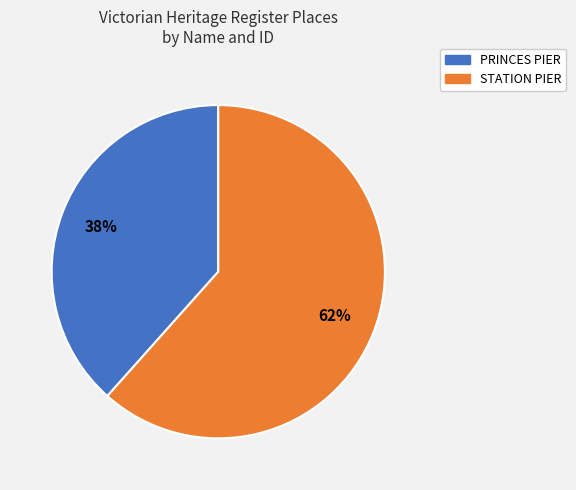

Does STATION PIER represent more than half of the total?

Yes